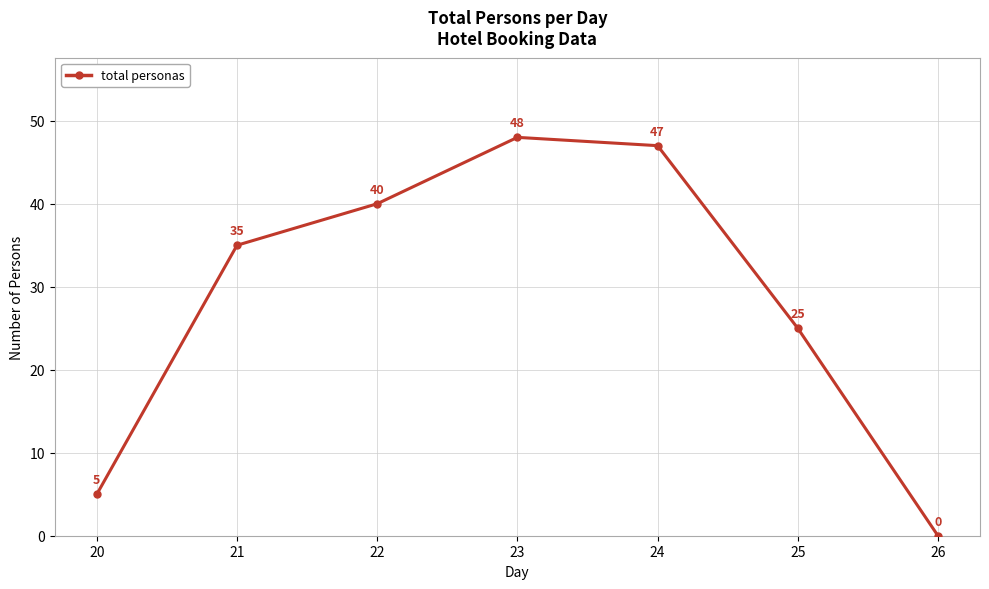

What is the change in value from 21 to 22?

+5